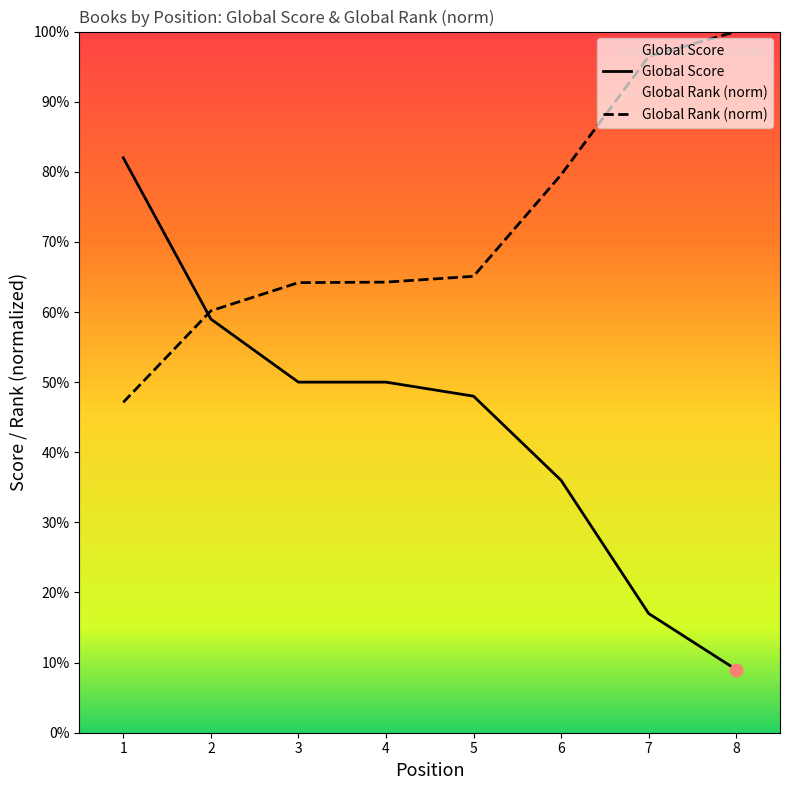

Which series reaches the maximum Y coordinate?

Global Rank (normalized)